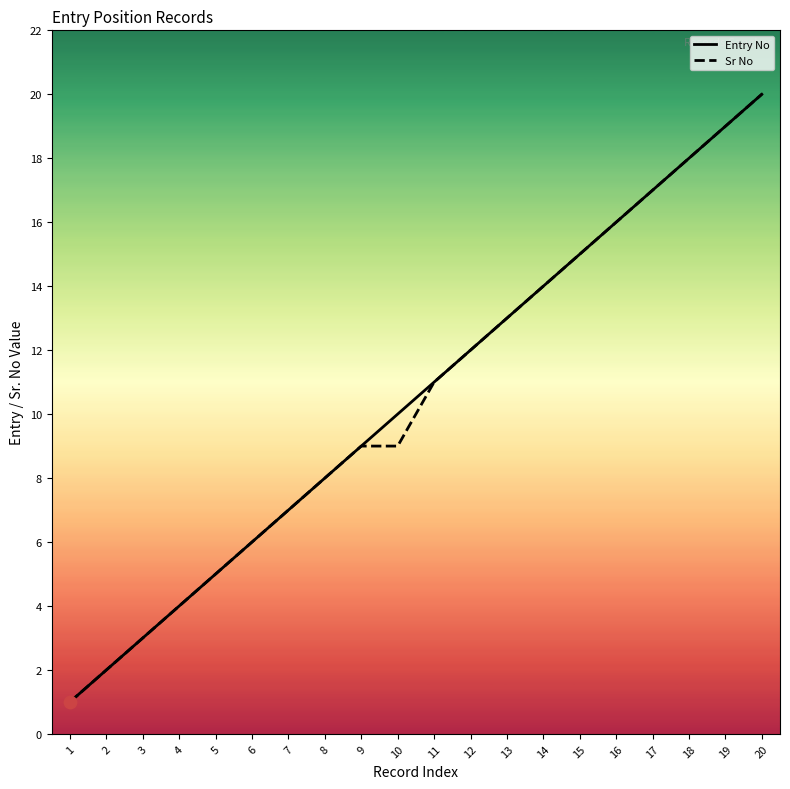

Is the value of Entry No at 9 greater than the value of Sr No at 8?

Yes